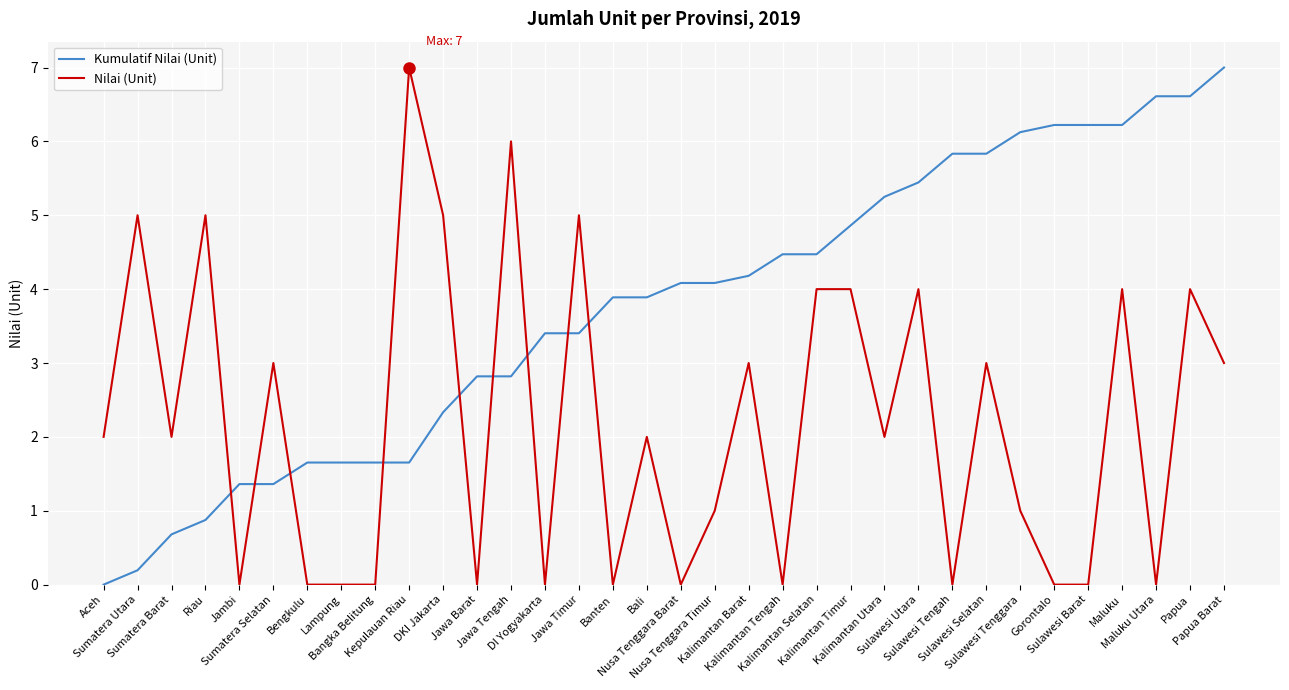

How many times do Kumulatif Nilai (Unit) and Nilai (Unit) cross each other?

9